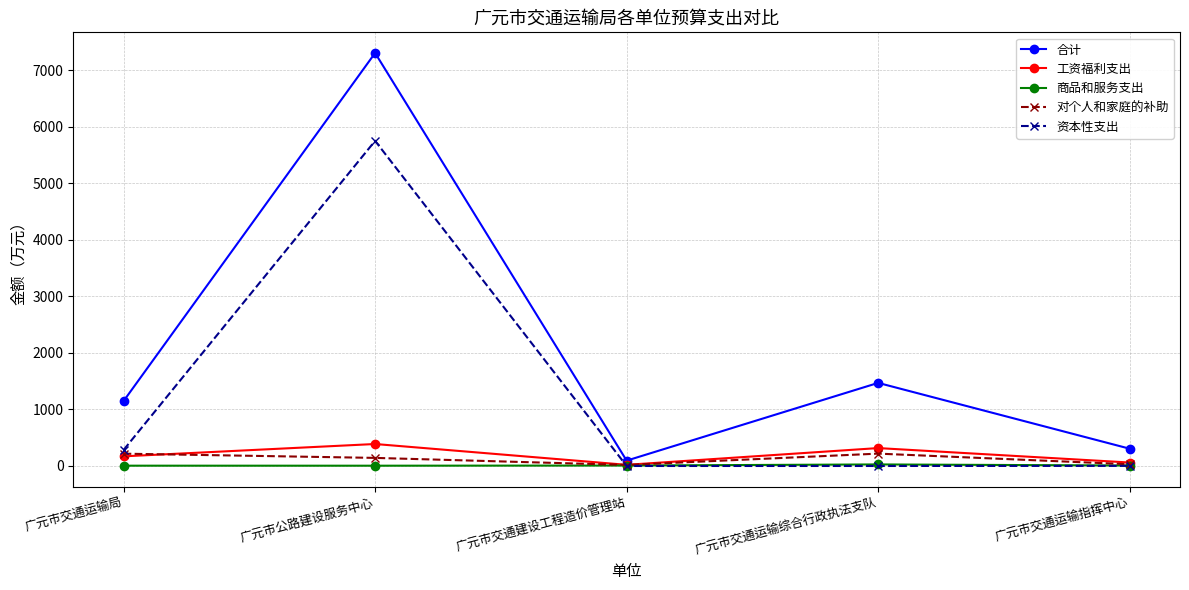

What is the greatest value displayed?

7307.3